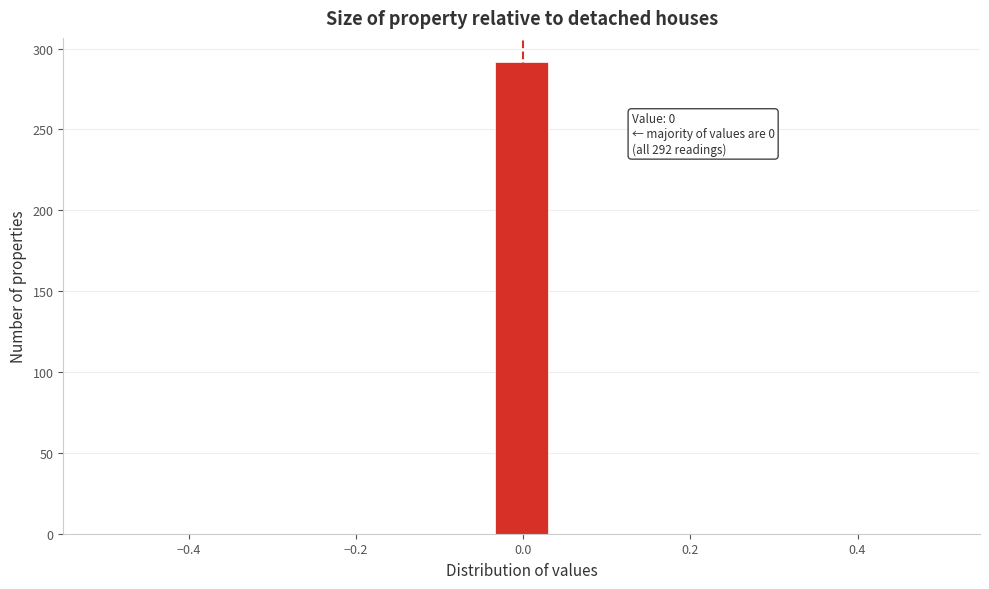

Around what value on the x-axis is the tallest bar? Give the approximate position of its centre, as read against the axis.

0.00